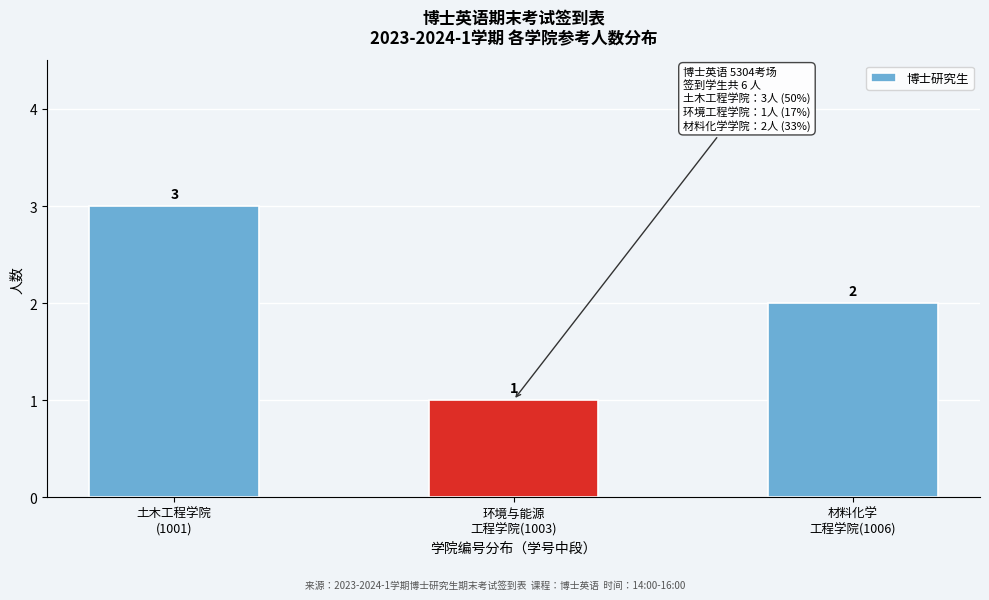

Reading left to right, list all the values displayed in this chart.

3	1	2